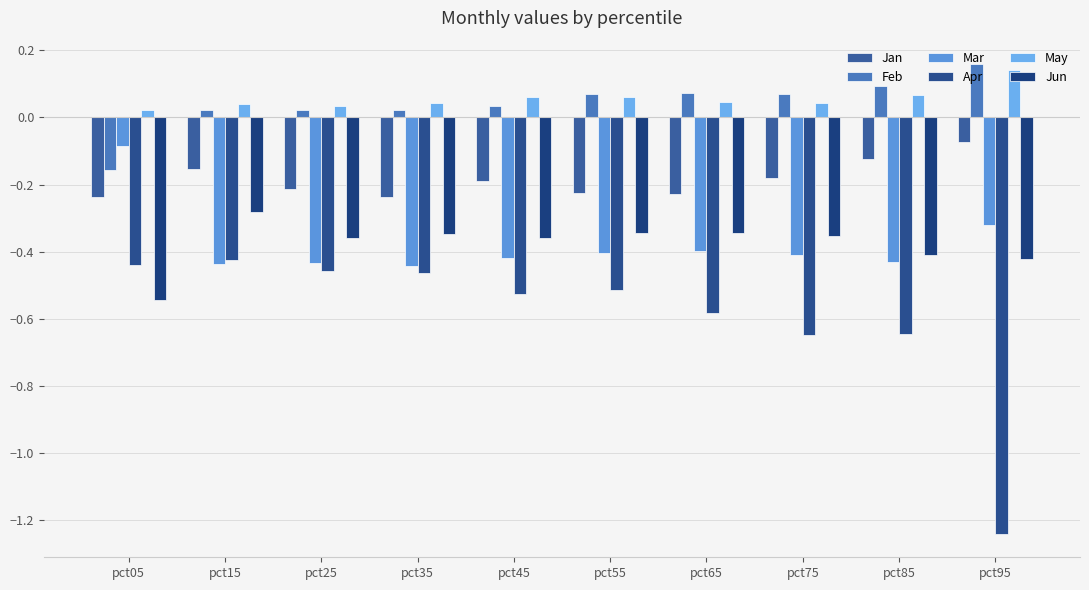

At how many categories does at least one series exceed 0?

10